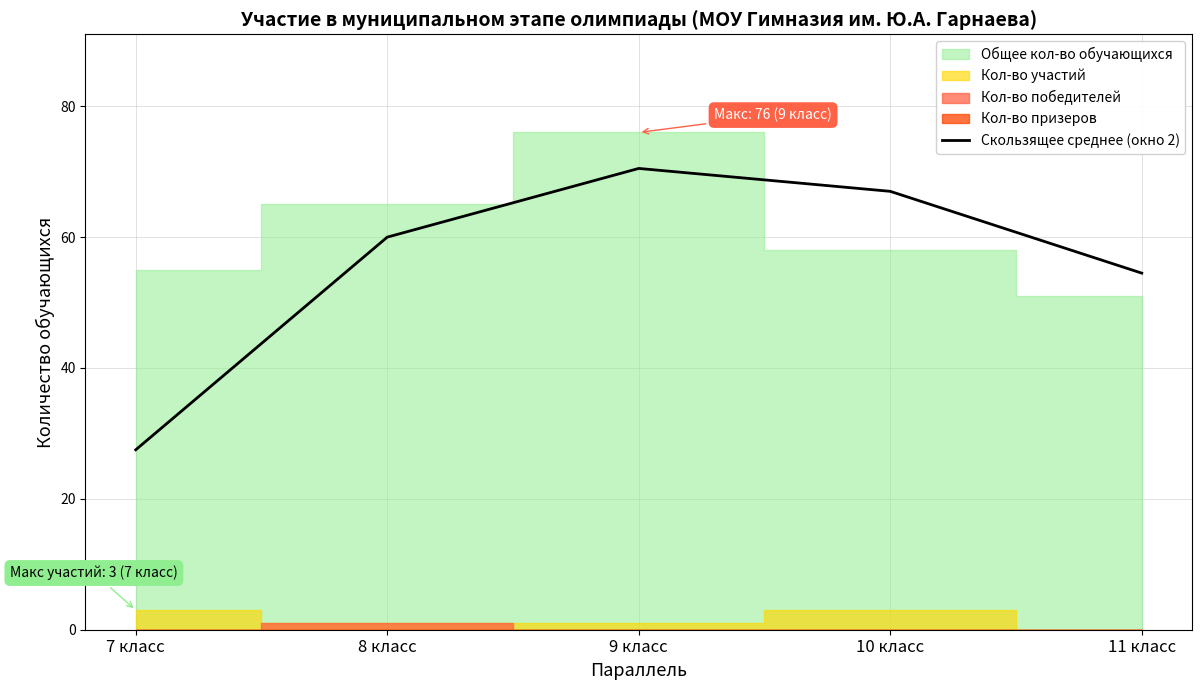

What is the value of the 2nd point from the left?

60.0